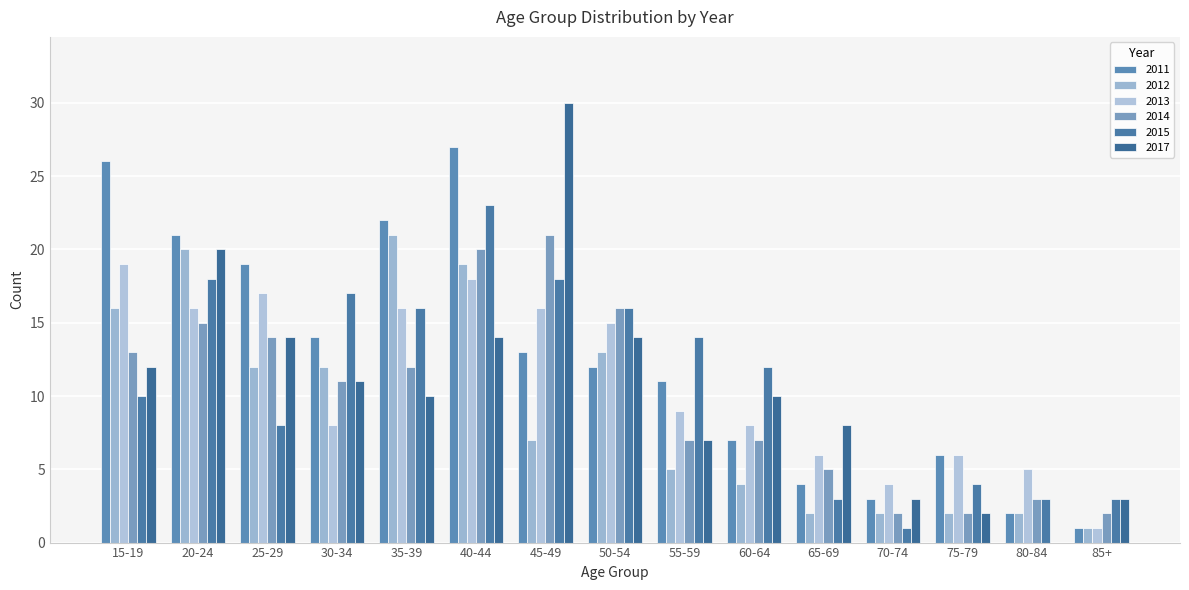

How many groups of bars are there?

15